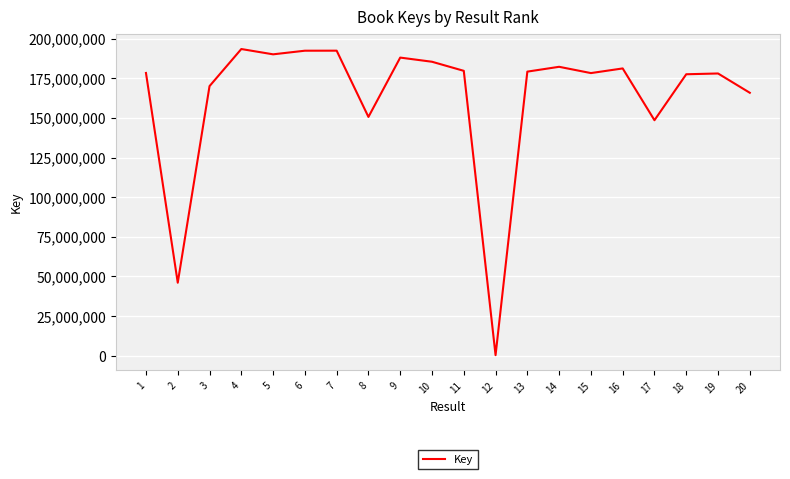

What is the change in value from 7 to 14?

-10172635